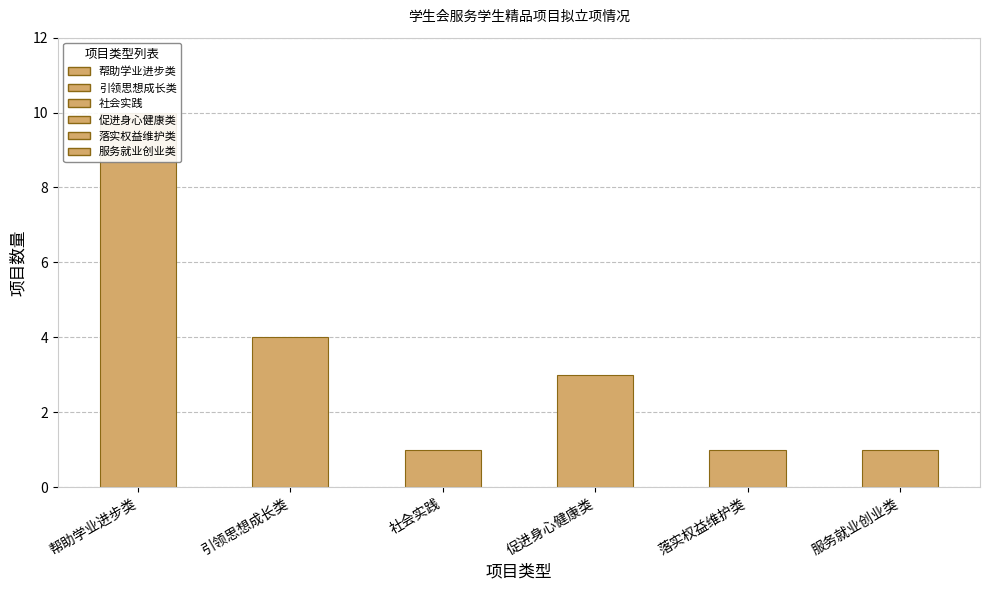

How many data points does each series have?

6